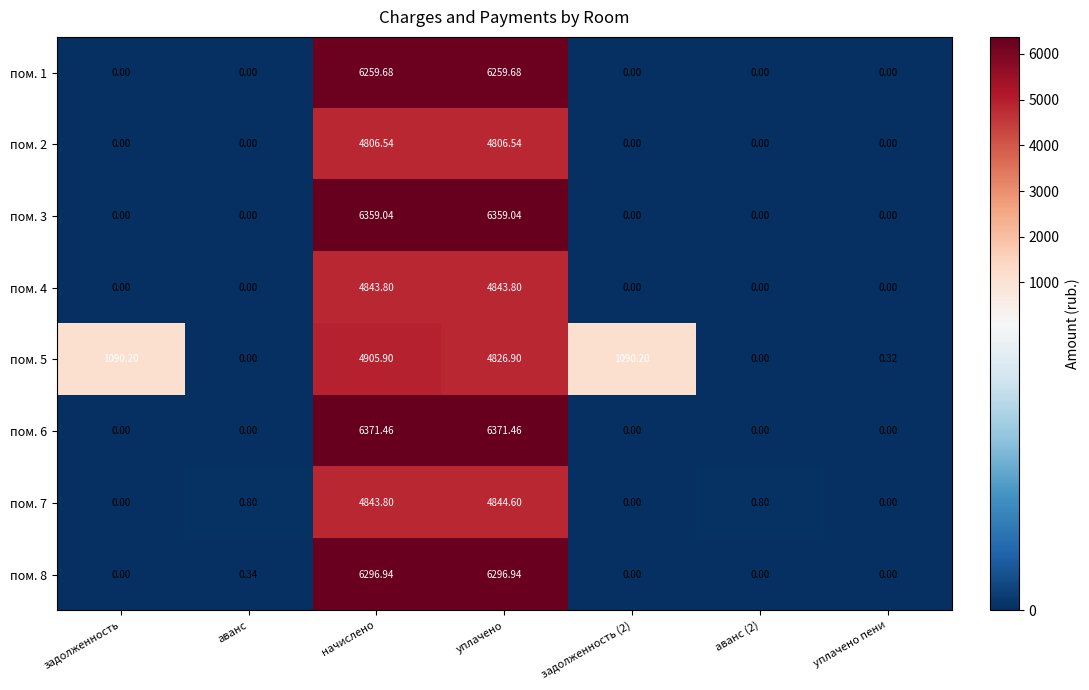

Which series has the widest spread of values?

пом. 6